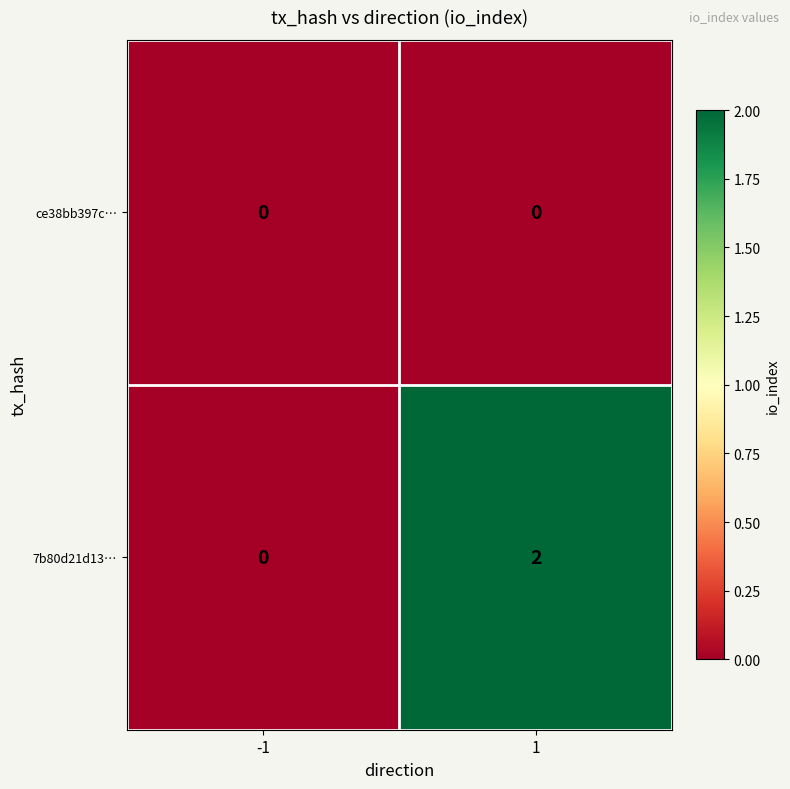

The 7b80d21d13… series shows 0 at -1. True or false?

True